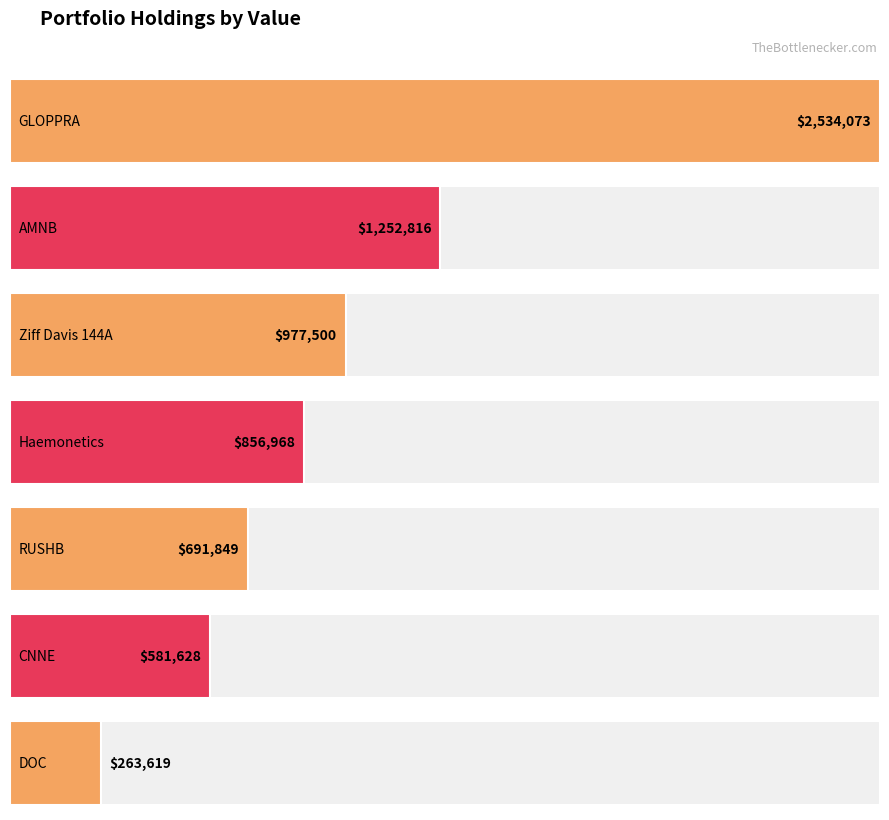

The chart shows a value of 4271823 at GLOPPRA. True or false?

False